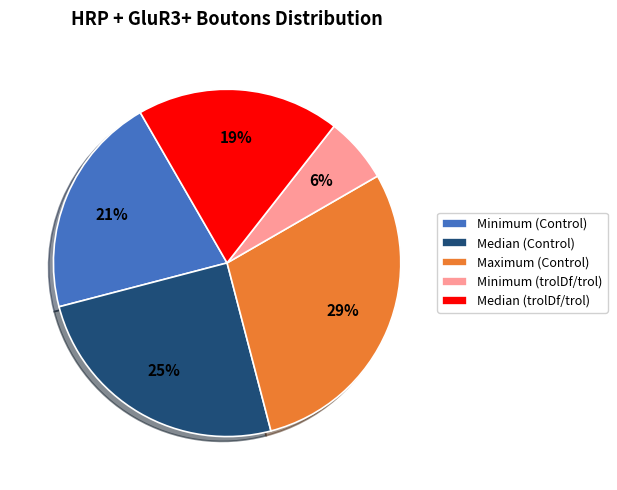

What percentage is the Minimum (Control) slice, to the nearest percent?

21%